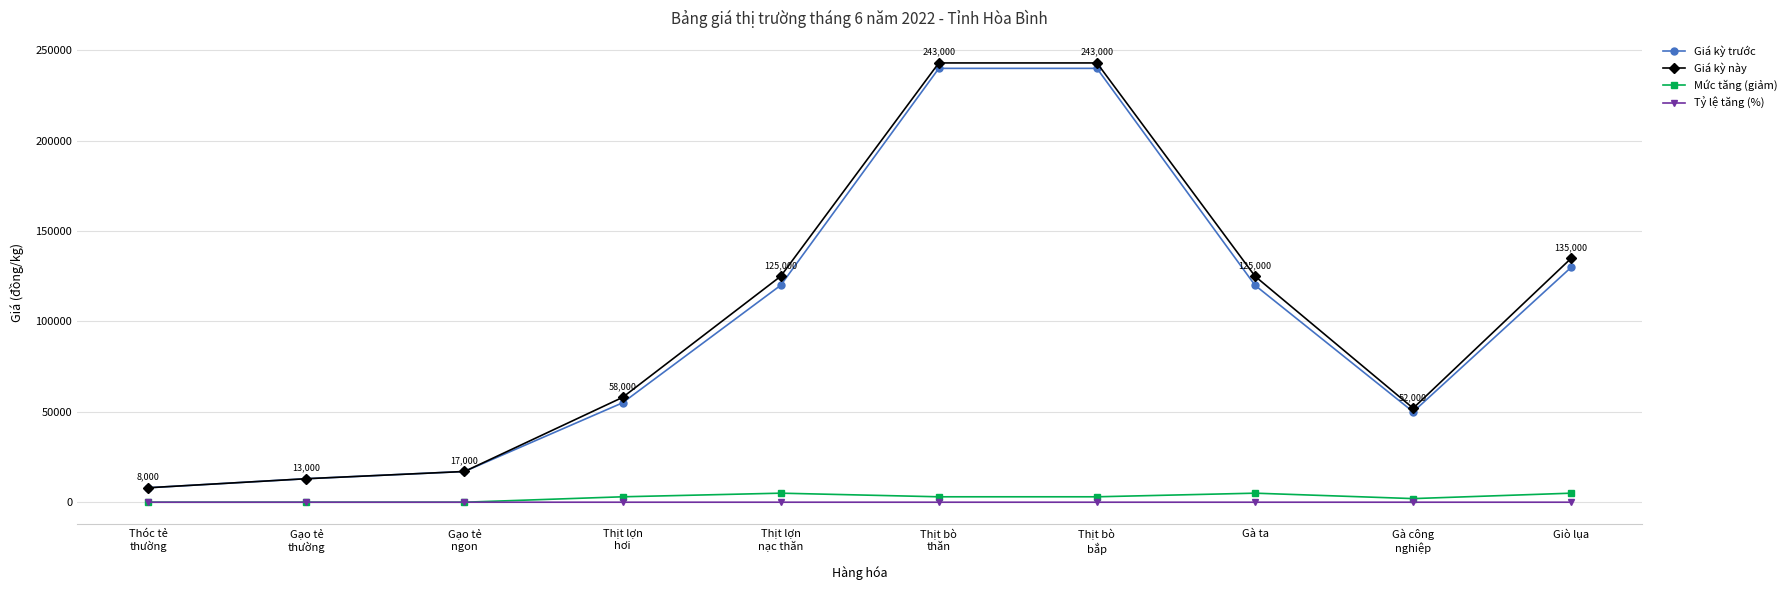

What is the sum of all Giá kỳ này values?

1019000.0